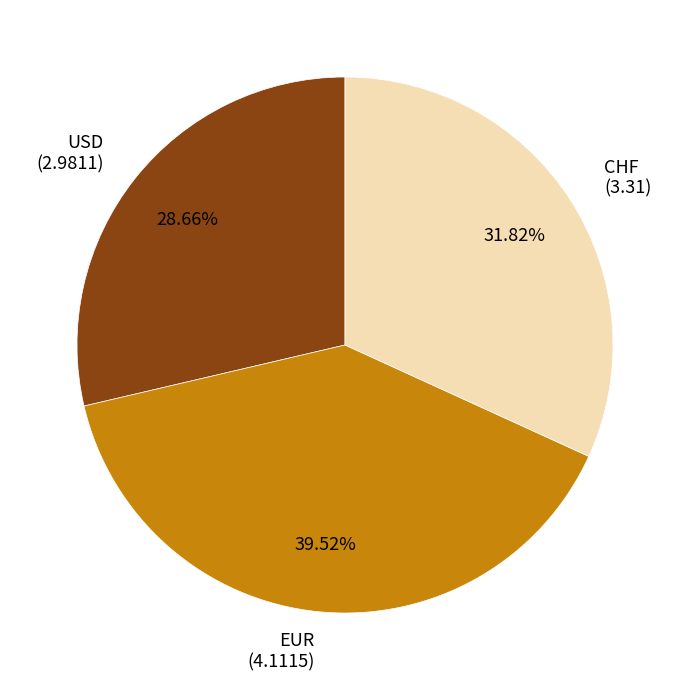

Is there a majority slice in this chart?

No